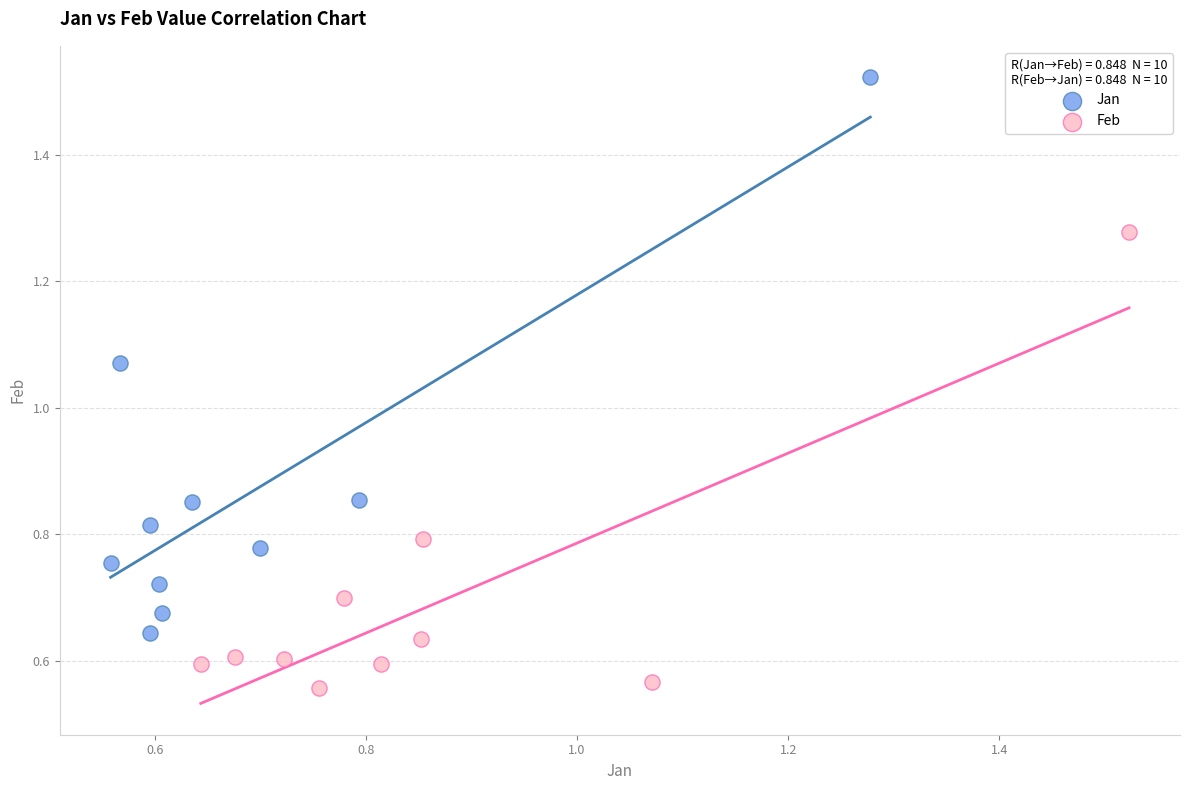

What are all the series names shown in the legend?

Jan, Feb